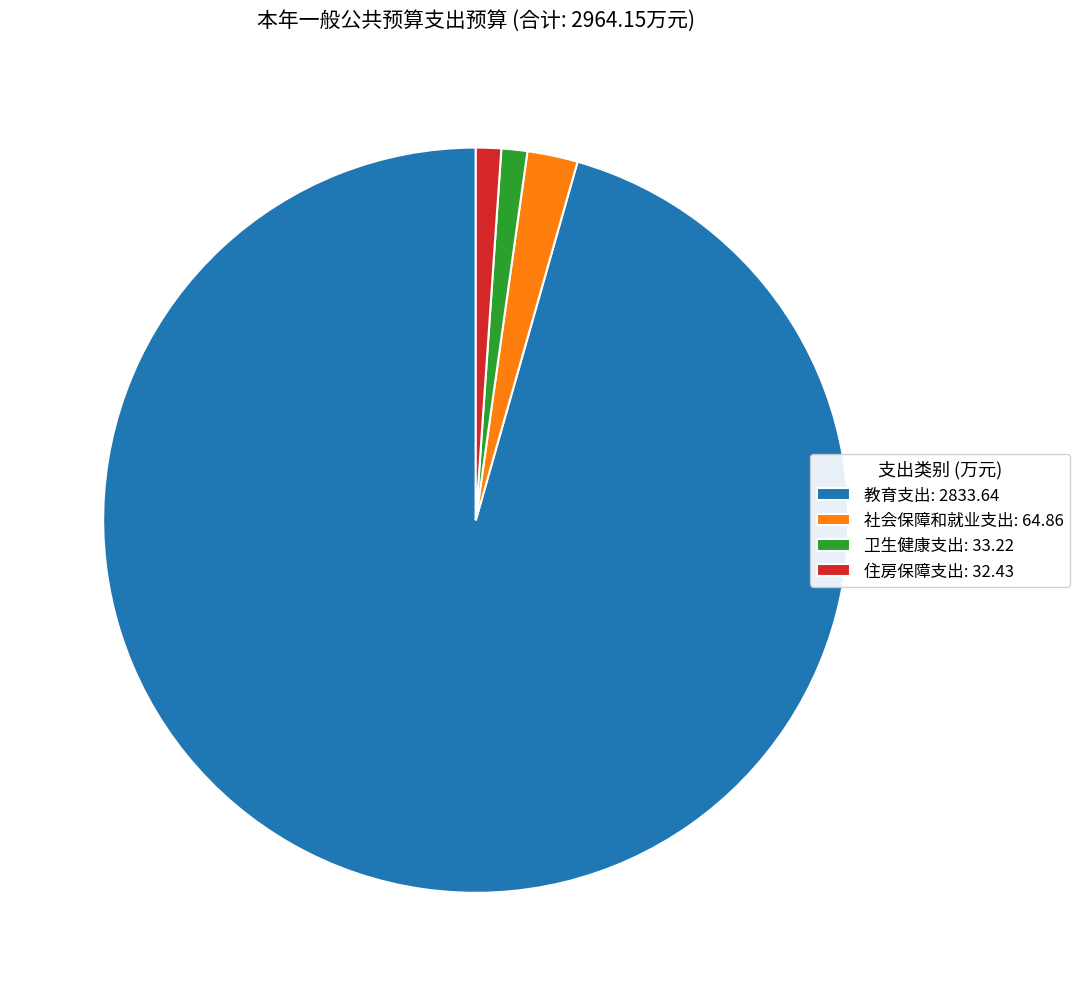

What is the majority slice?

教育支出: 2833.64